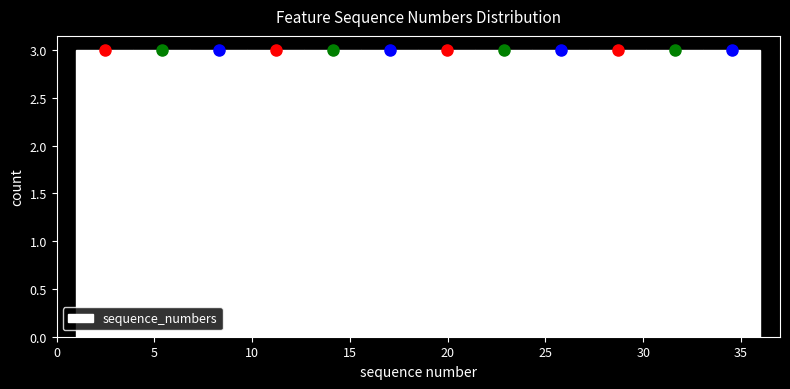

How tall is the bar that spans 10.0 to 12.5 on the x-axis? Neither the bar edges nor the heights are printed on the chart, so give them approximately, as read against the axes.

3